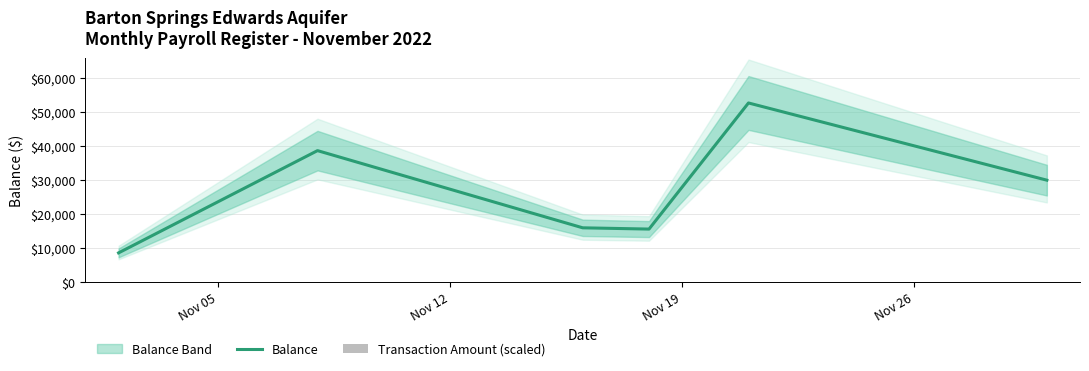

At how many categories does at least one series exceed 22551?

3